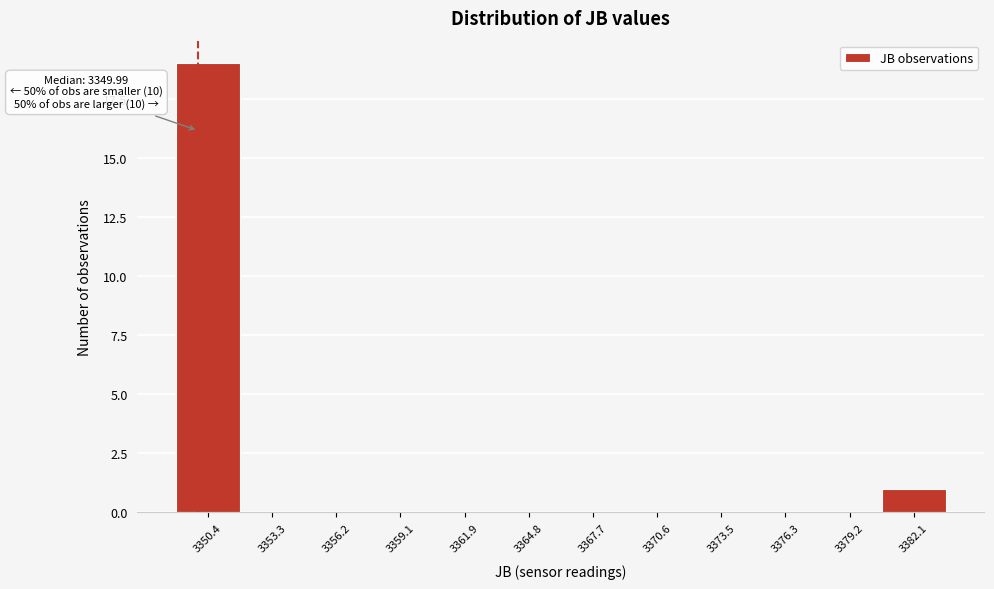

Which range on the x-axis has the tallest bar?

3349.0 to 3352.0